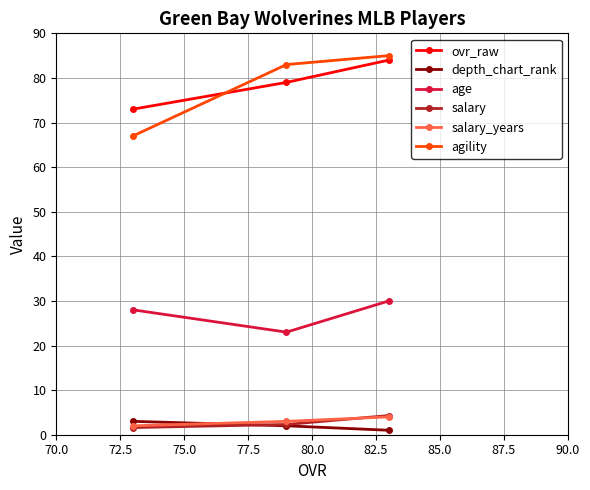

Does the chart display data point markers on the line(s)?

Yes